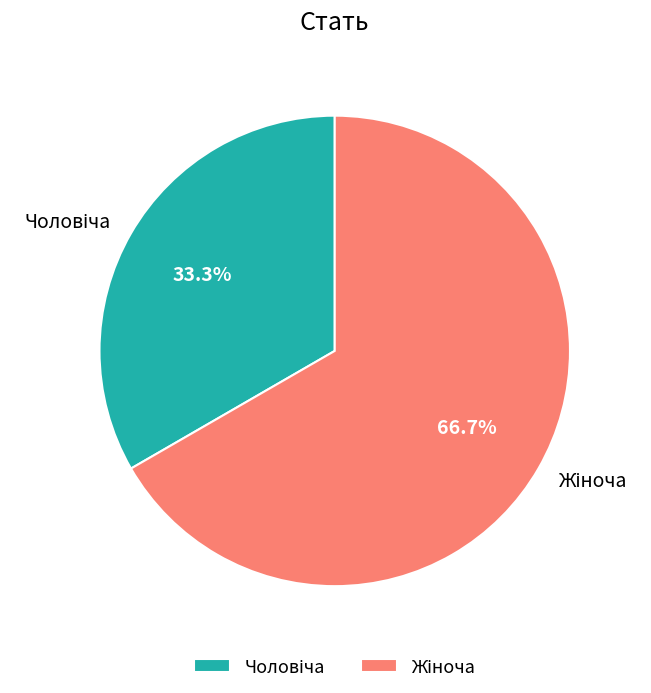

Is there any slice that represents more than half of the pie?

Yes